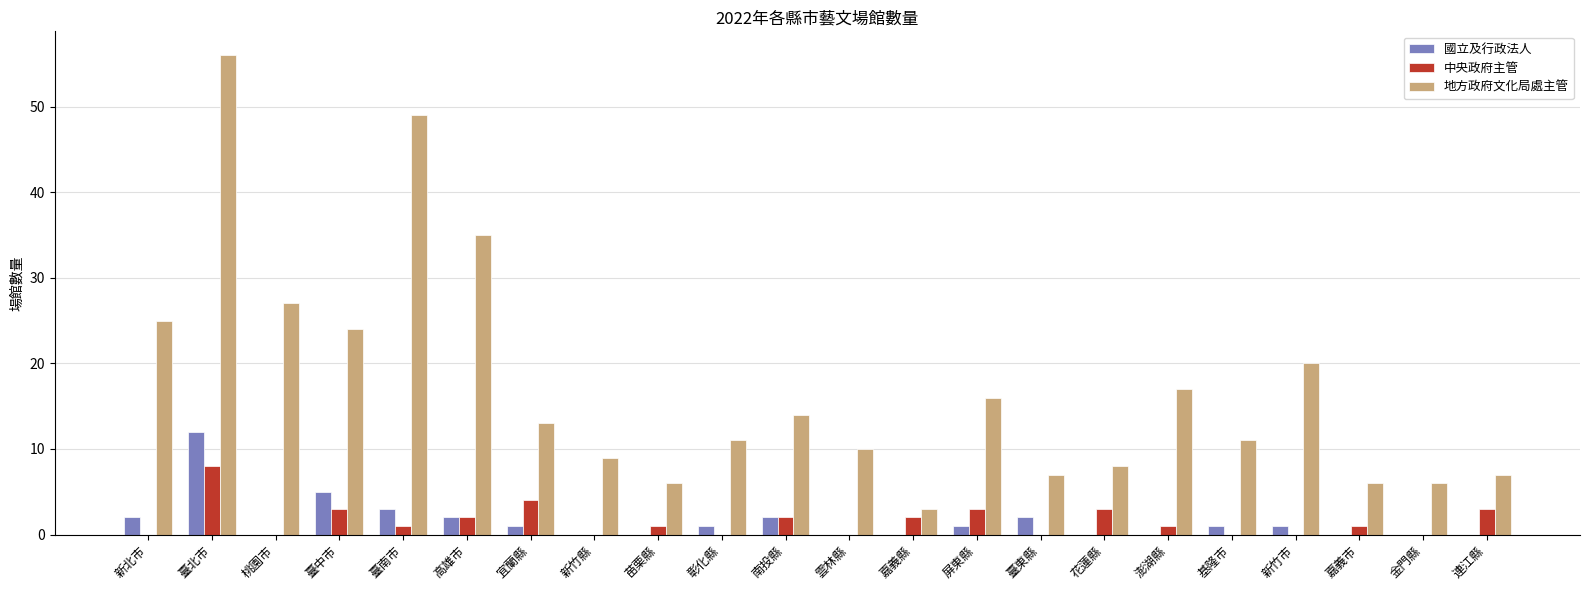

At which category is the sum across all series the highest?

臺北市